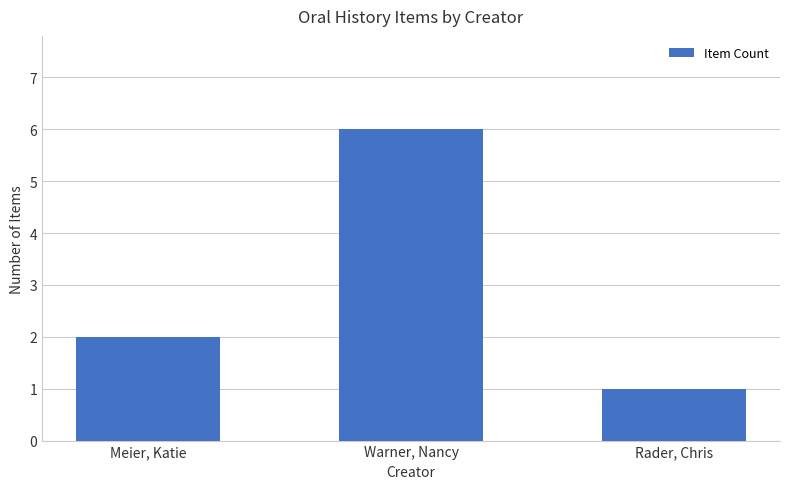

List the labels in order of value, largest first.

Warner, Nancy, Meier, Katie, Rader, Chris